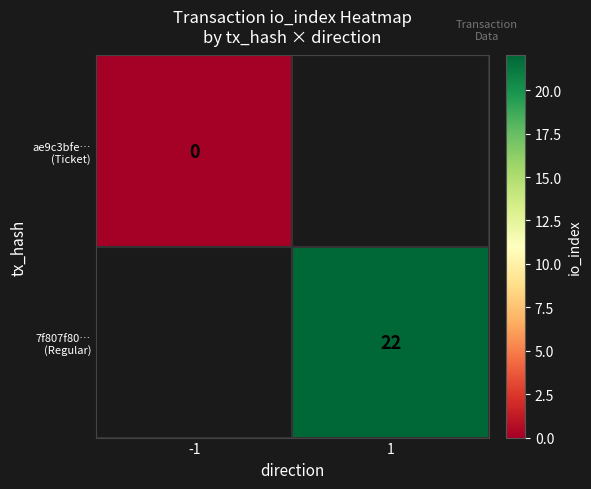

List the series in order of their peak value, lowest first.

ae9c3bfe… (Ticket), 7f807f80… (Regular)